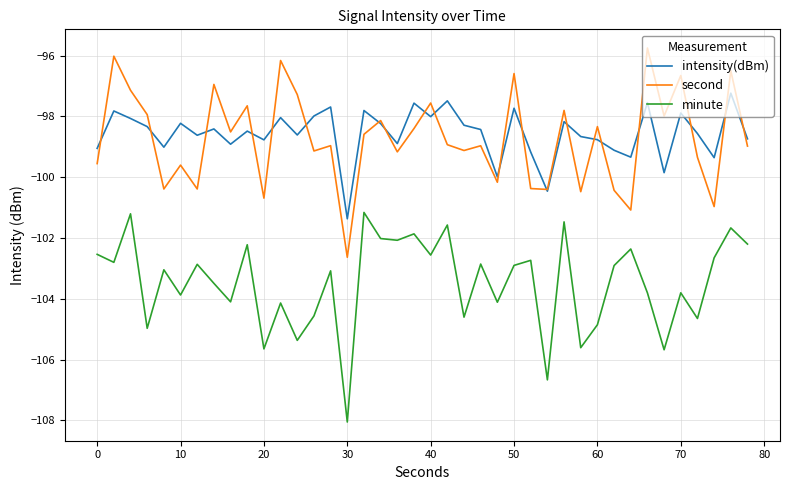

True or false: minute and intensity(dBm) intersect in this chart.

False